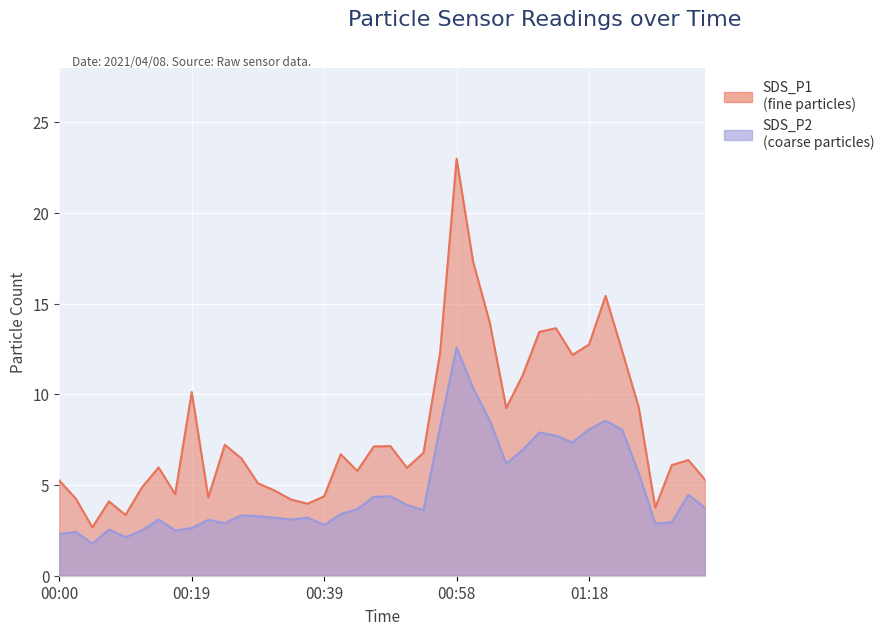

True or false: SDS_P2 has a value of 8.1 at 01:24.

True